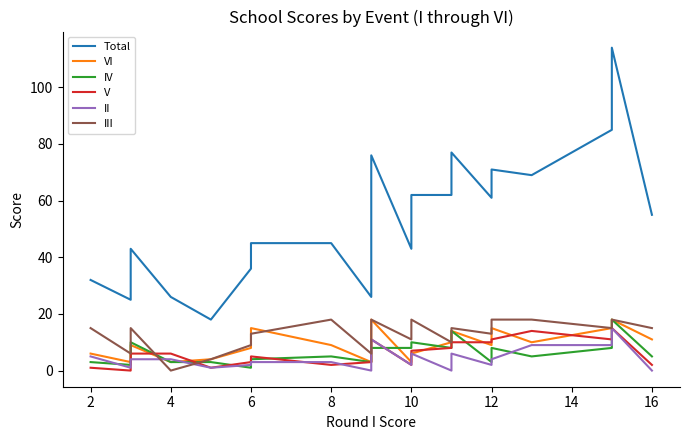

How many lines are shown in the chart?

6